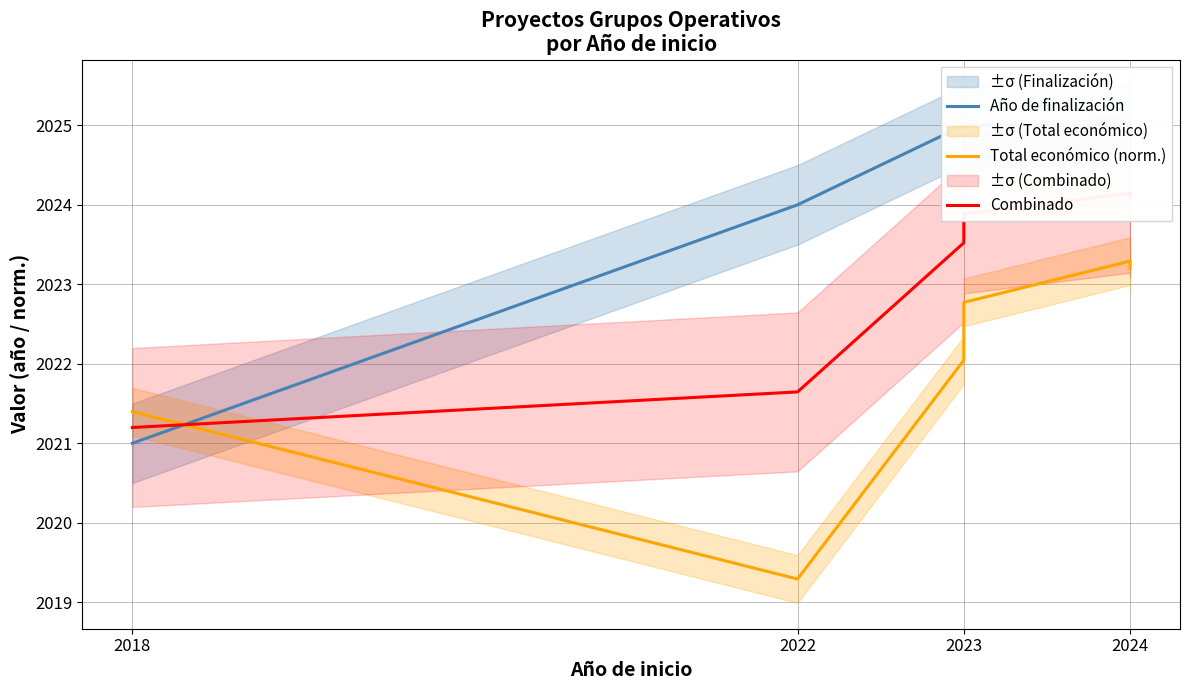

How many times do Total económico (norm.) and Combinado cross each other?

1